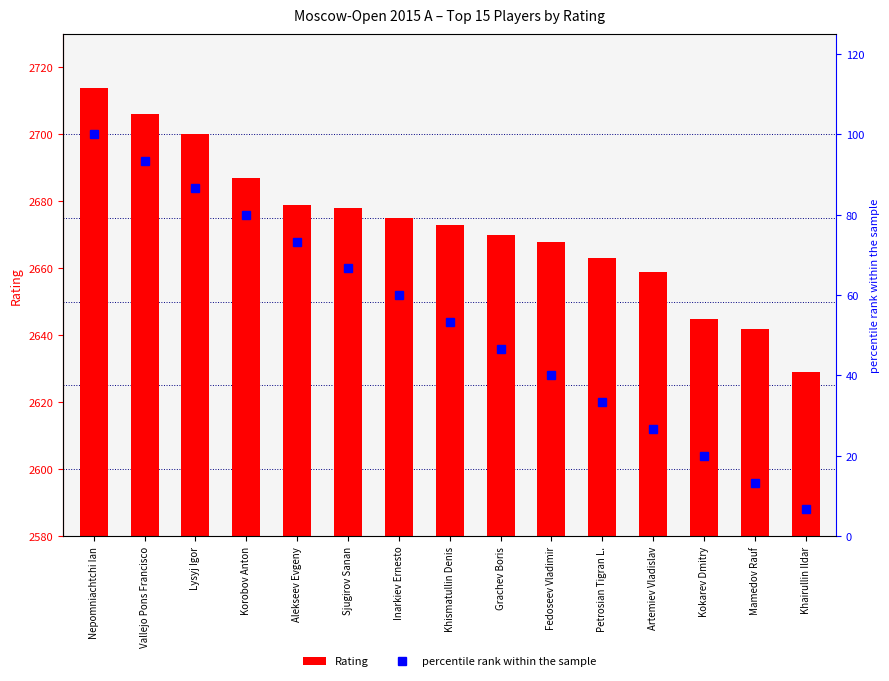

What is the label of the 1st bar from the left?

Nepomniachtchi Ian